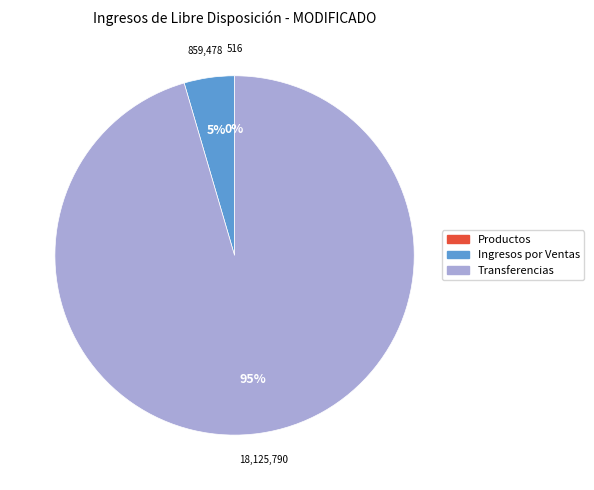

To the nearest percent, what is the difference between the largest and smallest slice percentages?

95%